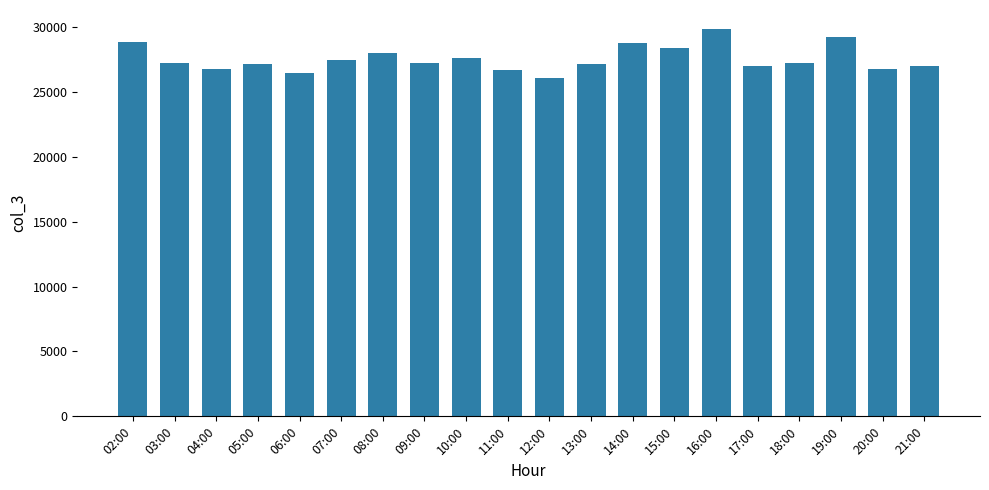

What is the greatest value displayed?

29820